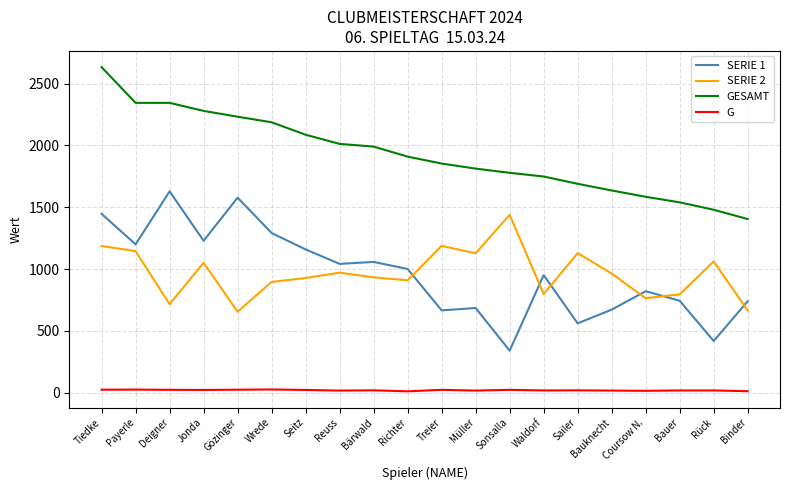

What value does the GESAMT series have at Reuss?

2013